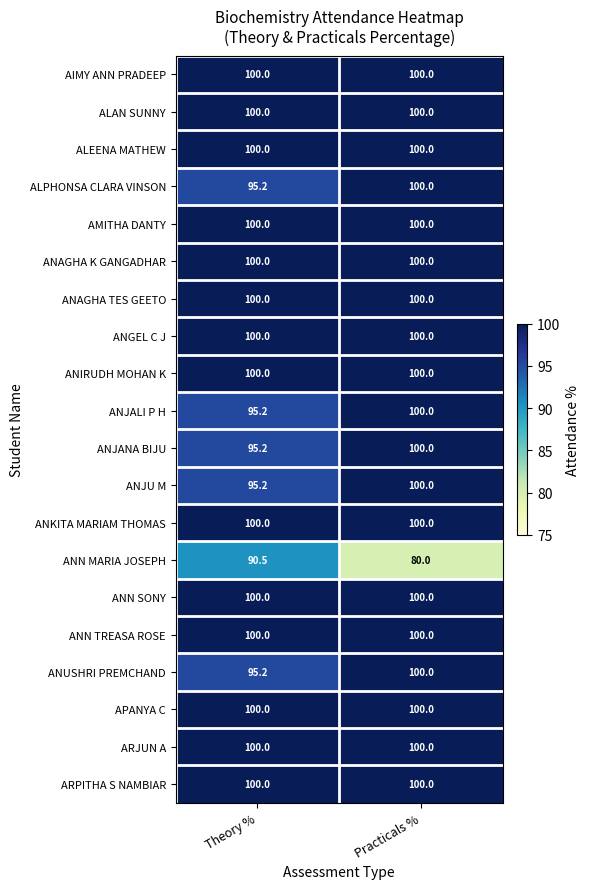

Is it true that ANIRUDH MOHAN K equals 48.0 at Theory %?

False